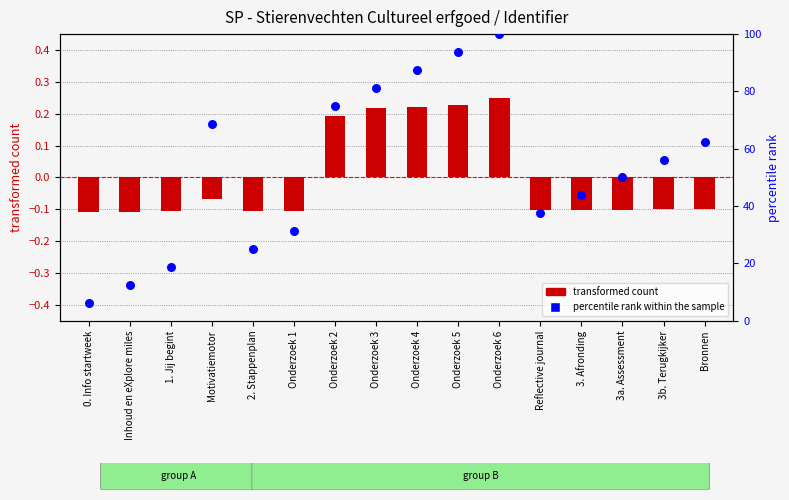

At which category is the sum across all series the highest?

Onderzoek 6